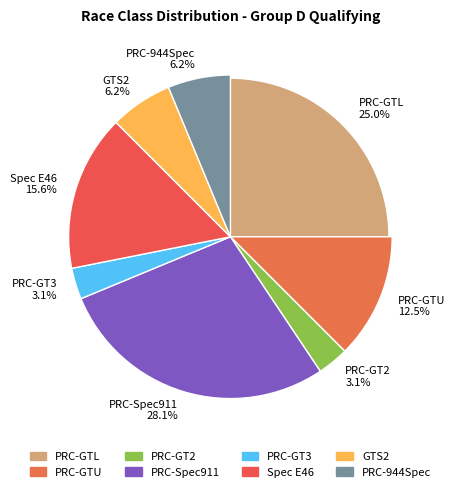

To the nearest percent, what is the average slice percentage?

12%